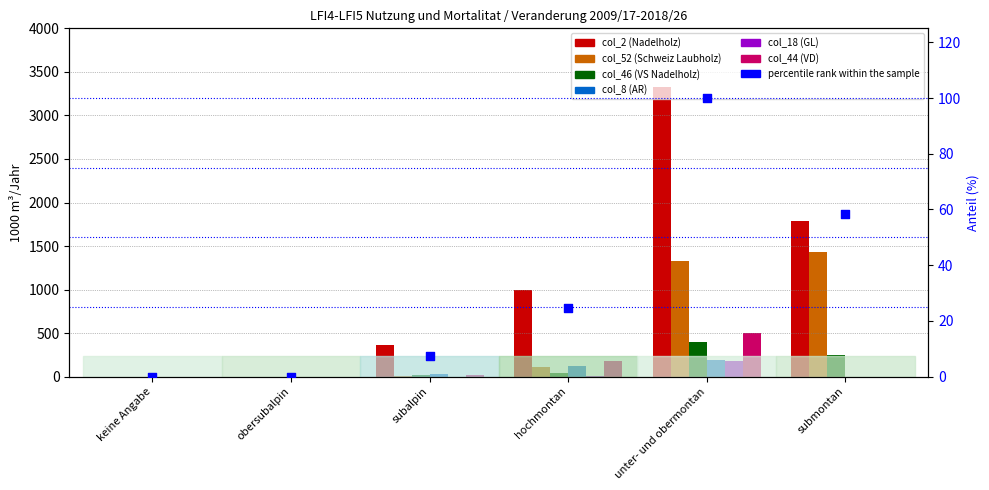

What is the total value across all series at unter- und obermontan?

5934